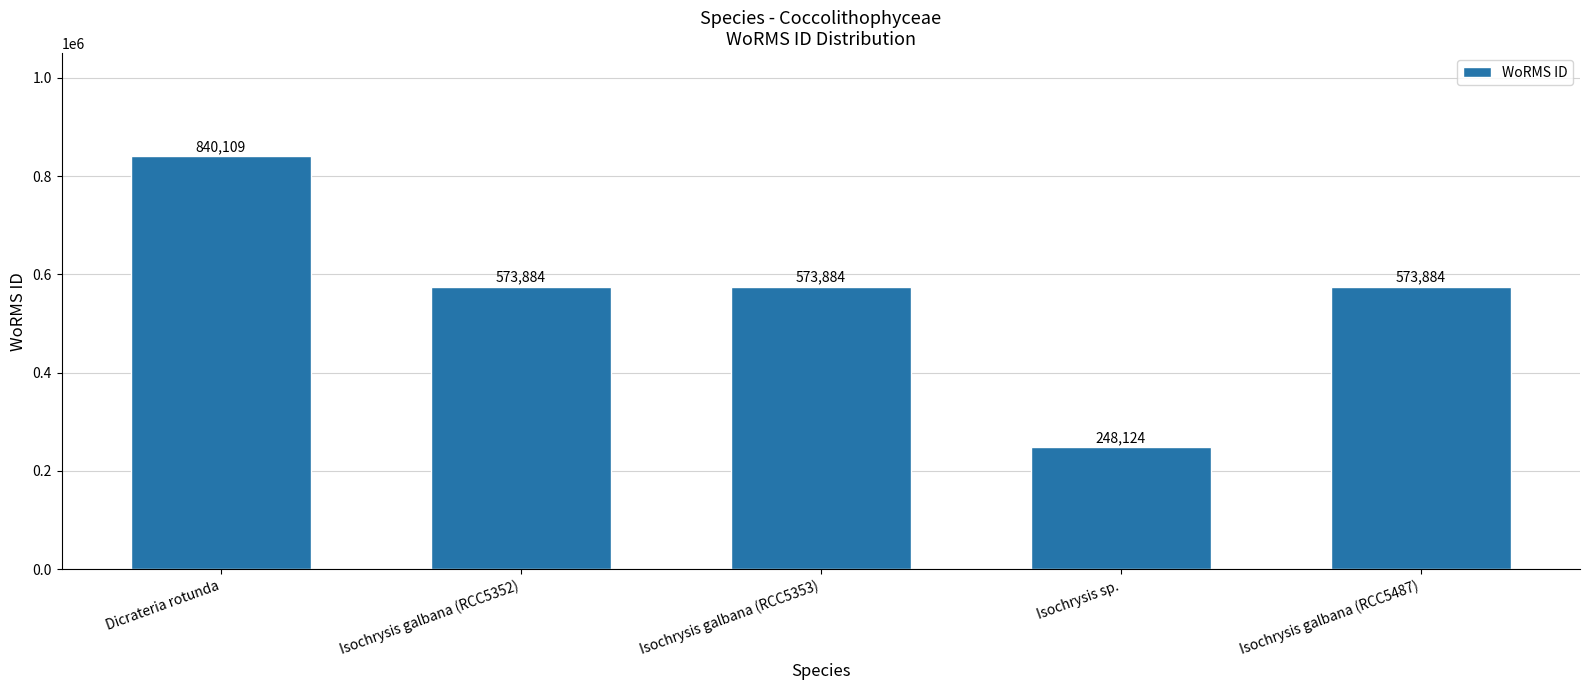

What is the label of the 2nd bar from the left?

Isochrysis galbana (RCC5352)